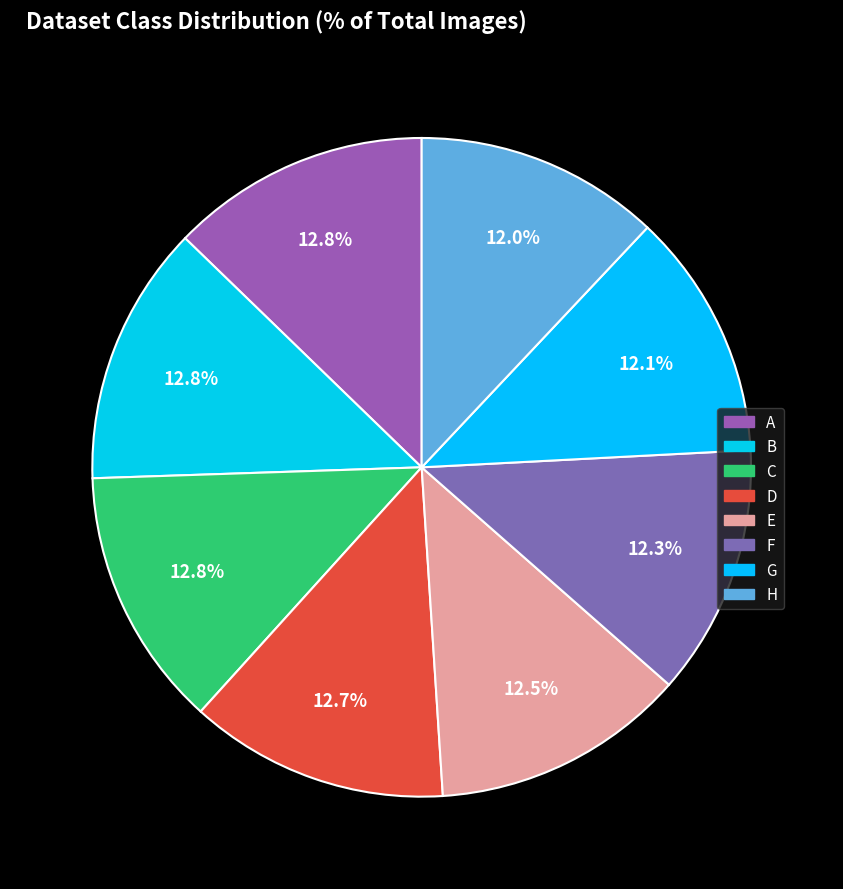

Does E account for over 50% of the chart?

No